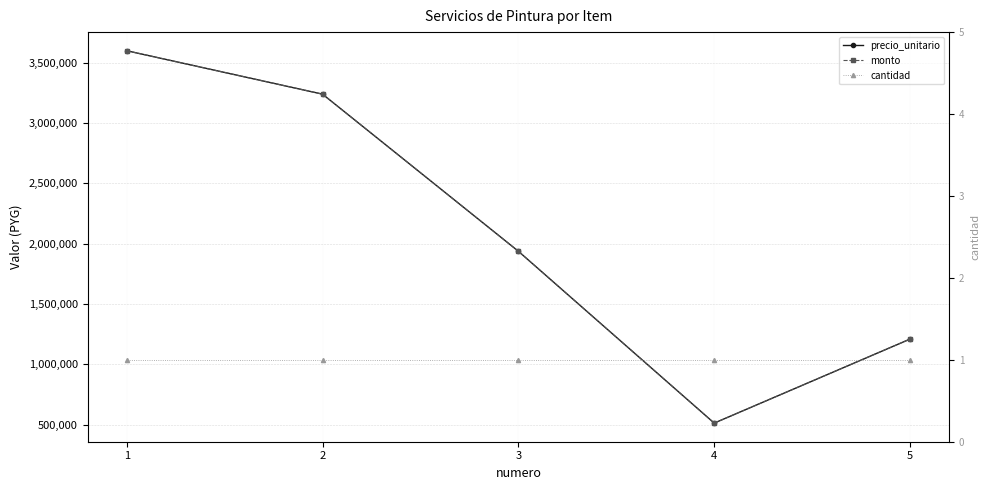

True or false: precio_unitario and monto cross at least once.

False